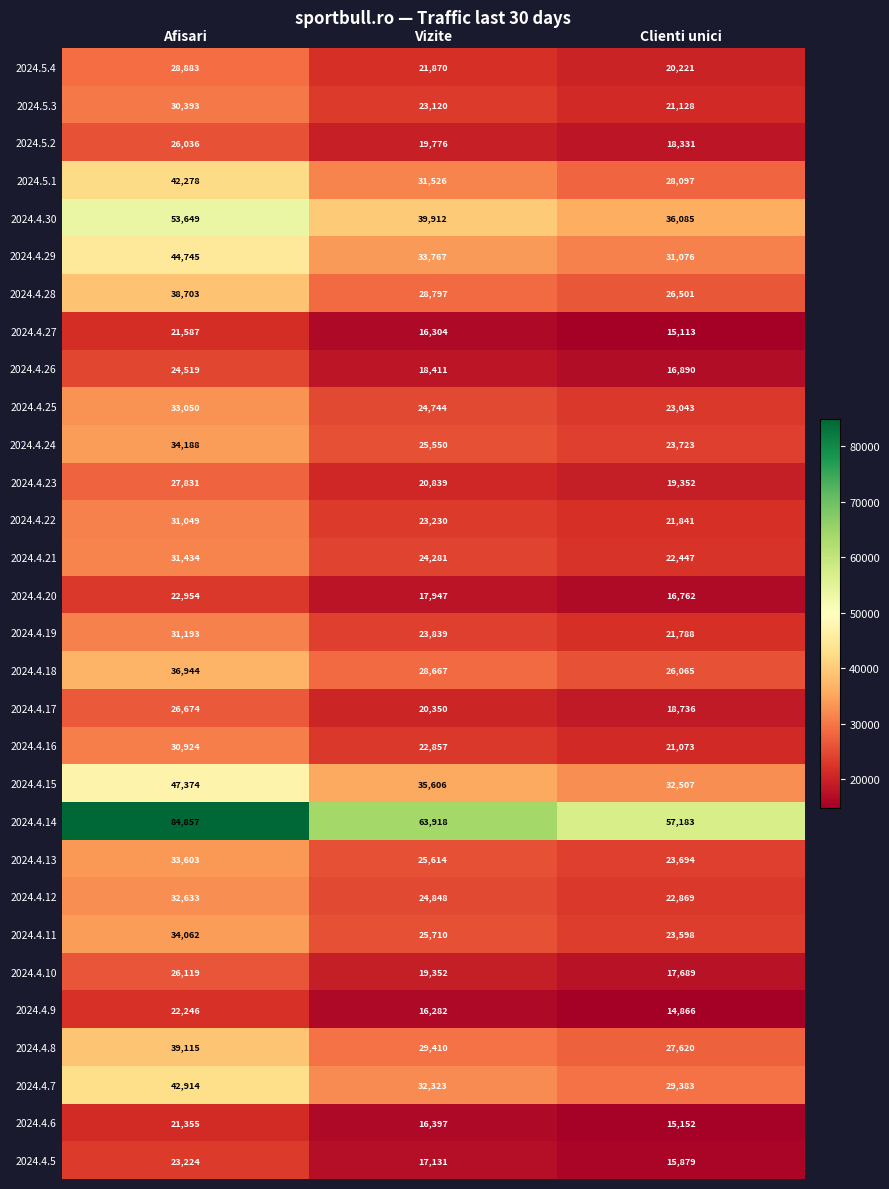

Between Vizite and Clienti unici, which series saw the biggest shift?

2024.4.14